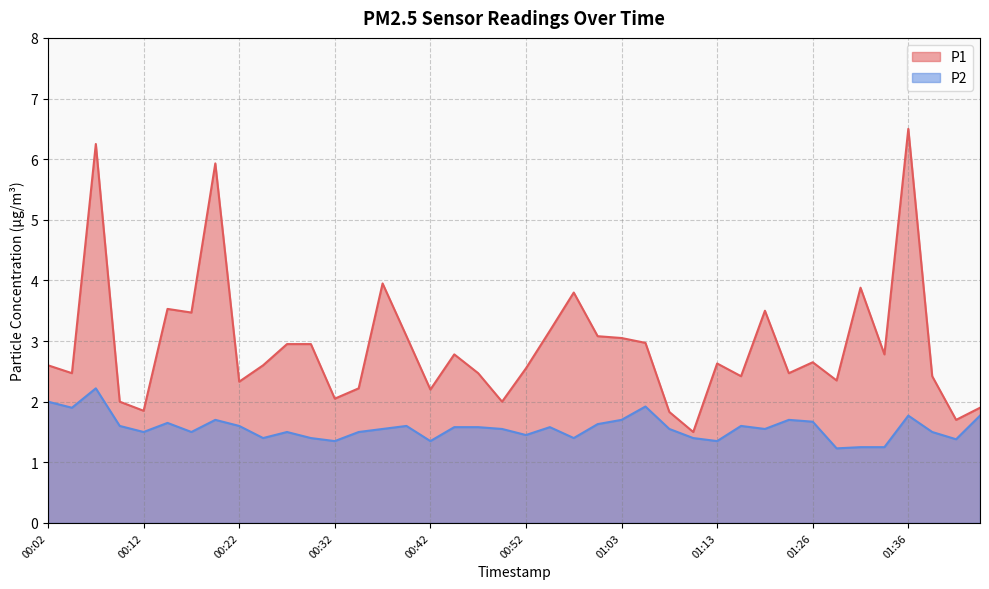

Rank the series by their maximum value, from lowest to highest.

P2, P1